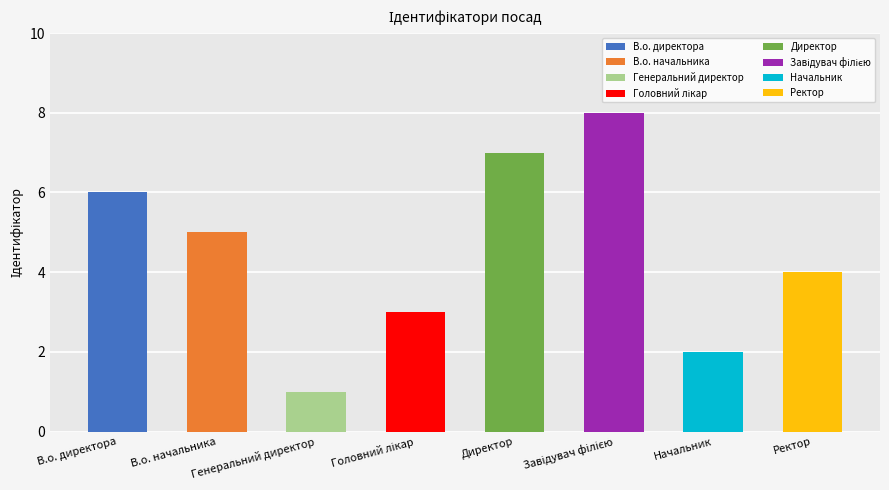

Reading left to right, list all the values displayed in this chart.

6	5	1	3	7	8	2	4